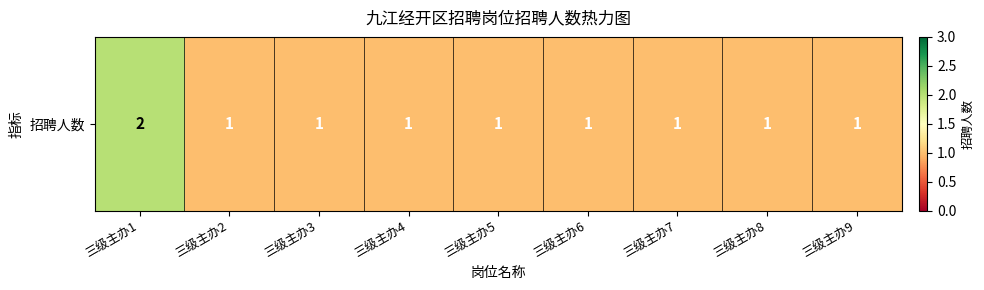

What is the ratio of the value at 三级主办7 to the value at 三级主办4?

1.0